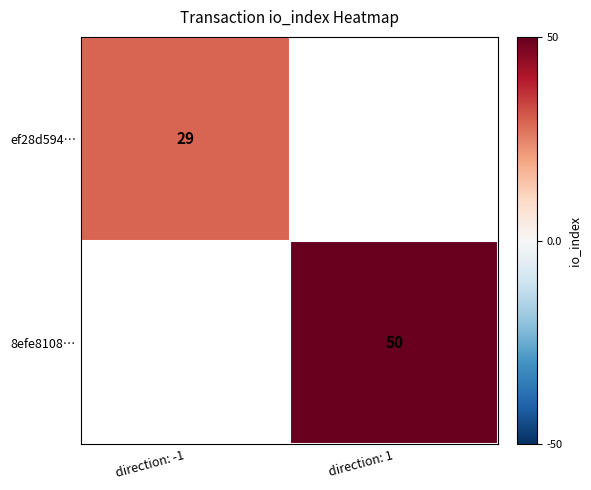

At which category is the sum across all series the highest?

direction: 1